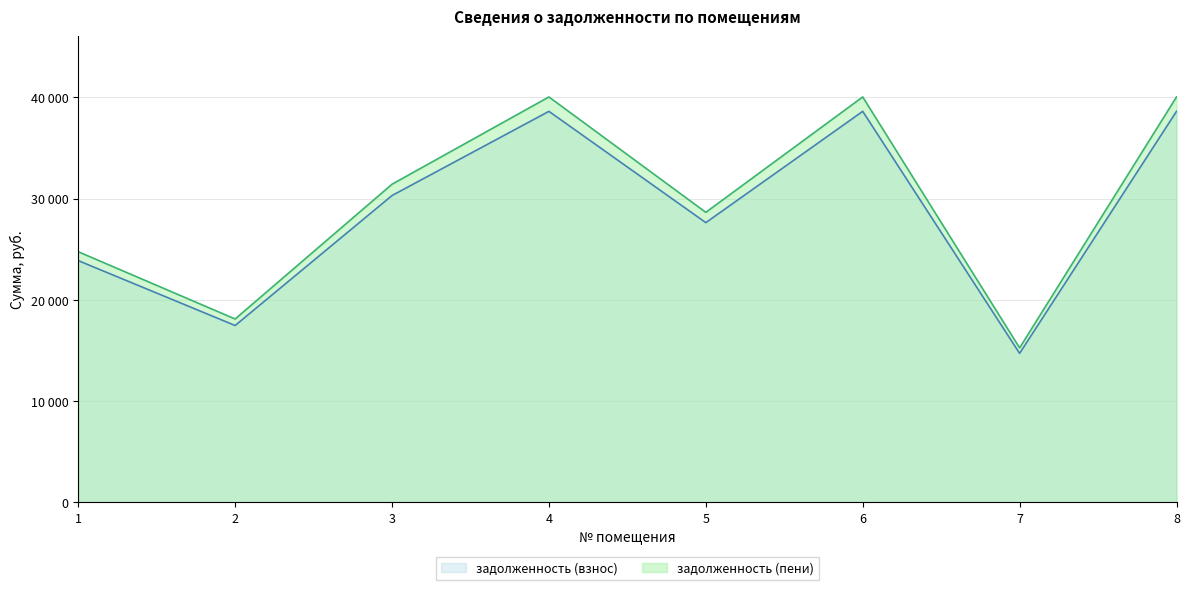

At which category does задолженность (пени) reach its first local valley?

2